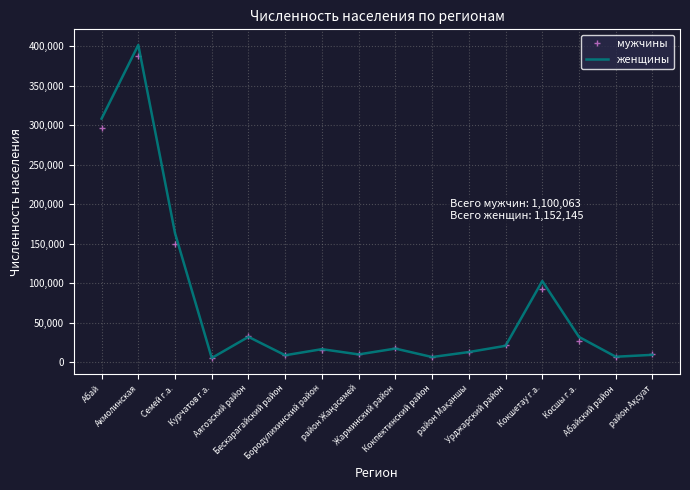

At which category is the sum across all series the highest?

Акмолинская